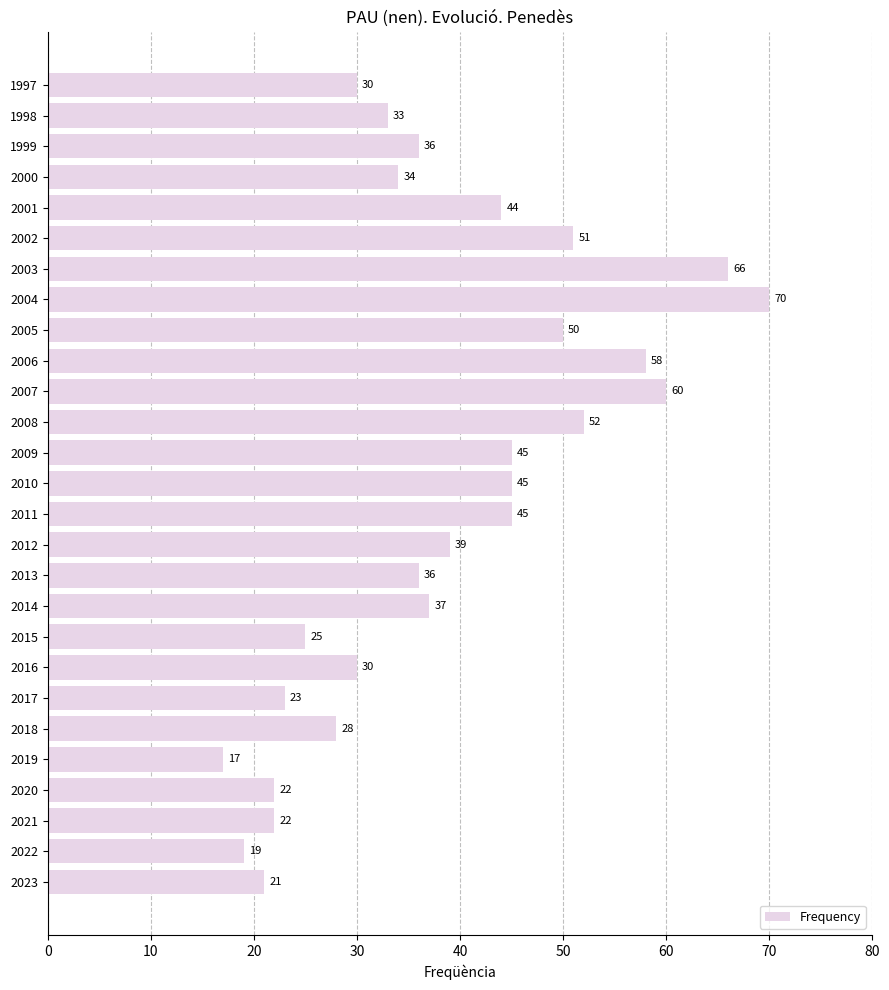

What is the sum of all values?

1038